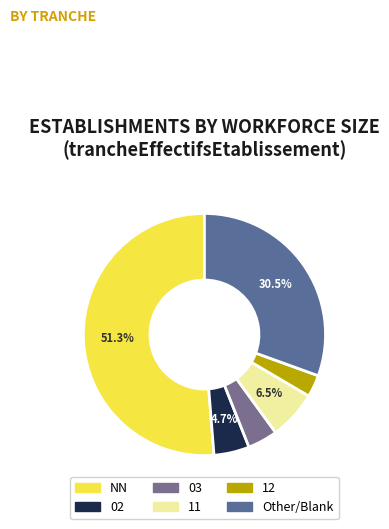

To the nearest percent, what is the difference between the 12 and NN slice percentages?

48%